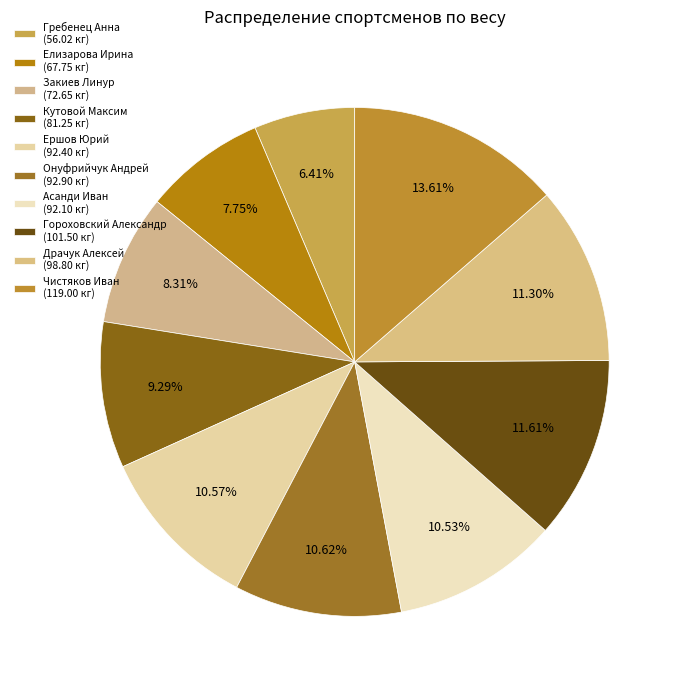

How many segments does this pie chart have?

10